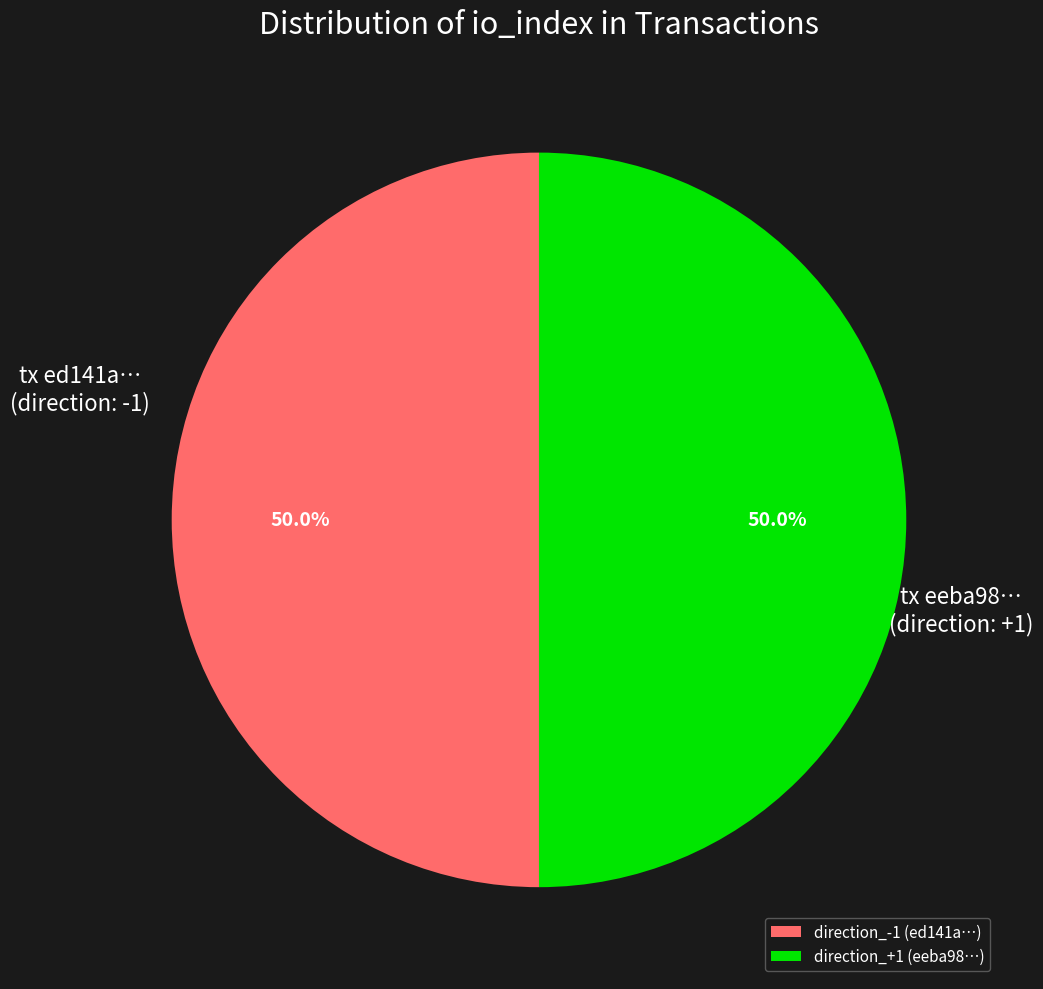

Is the sum of direction_+1 (eeba98…) and direction_-1 (ed141a…) greater than half?

Yes